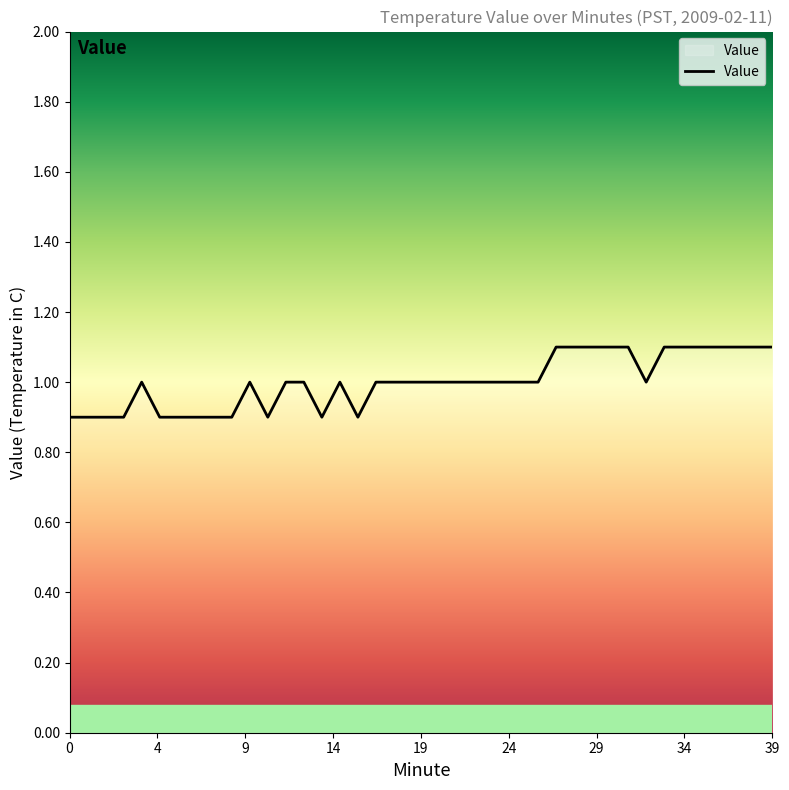

What is the smallest value displayed?

0.9